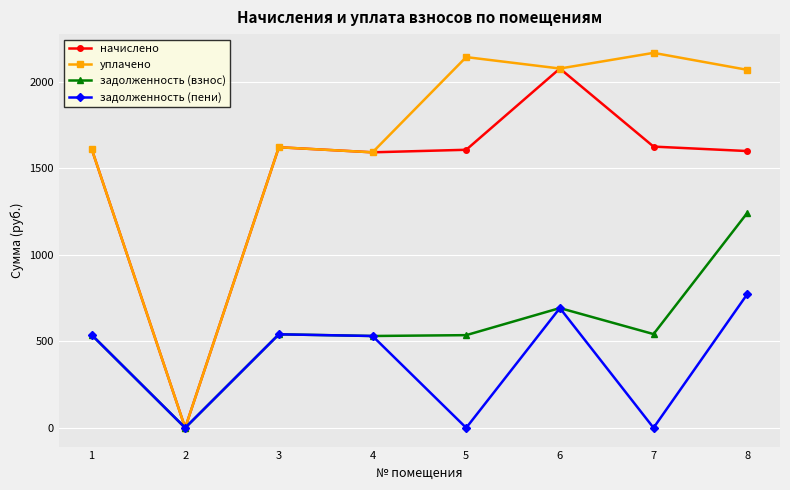

What is the spread (max minus min) of values at 5?

2141.0